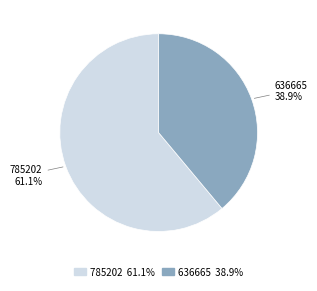

To the nearest percent, what is the difference between the 636665 and 785202 slice percentages?

22%